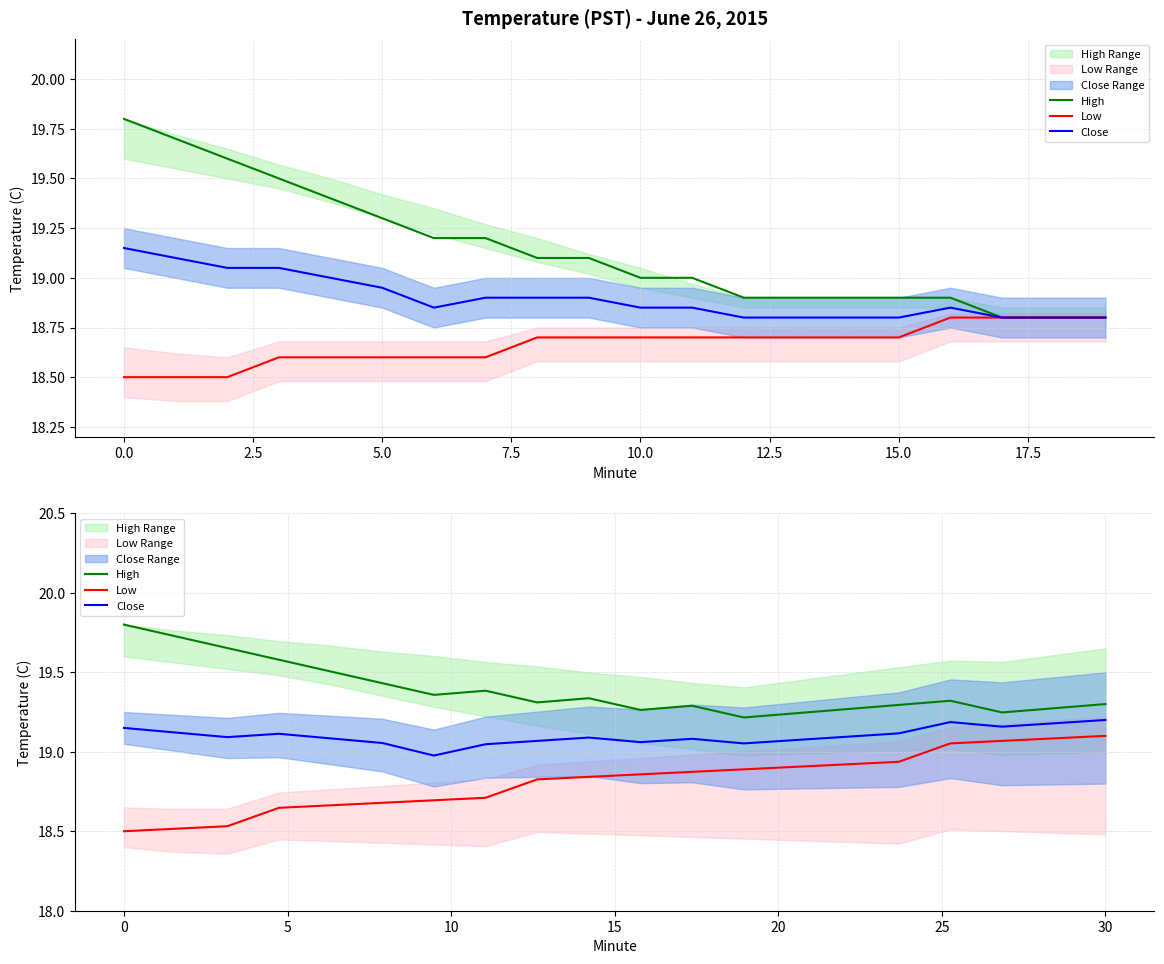

What is the difference between the maximum and minimum values in the Close series?

0.2